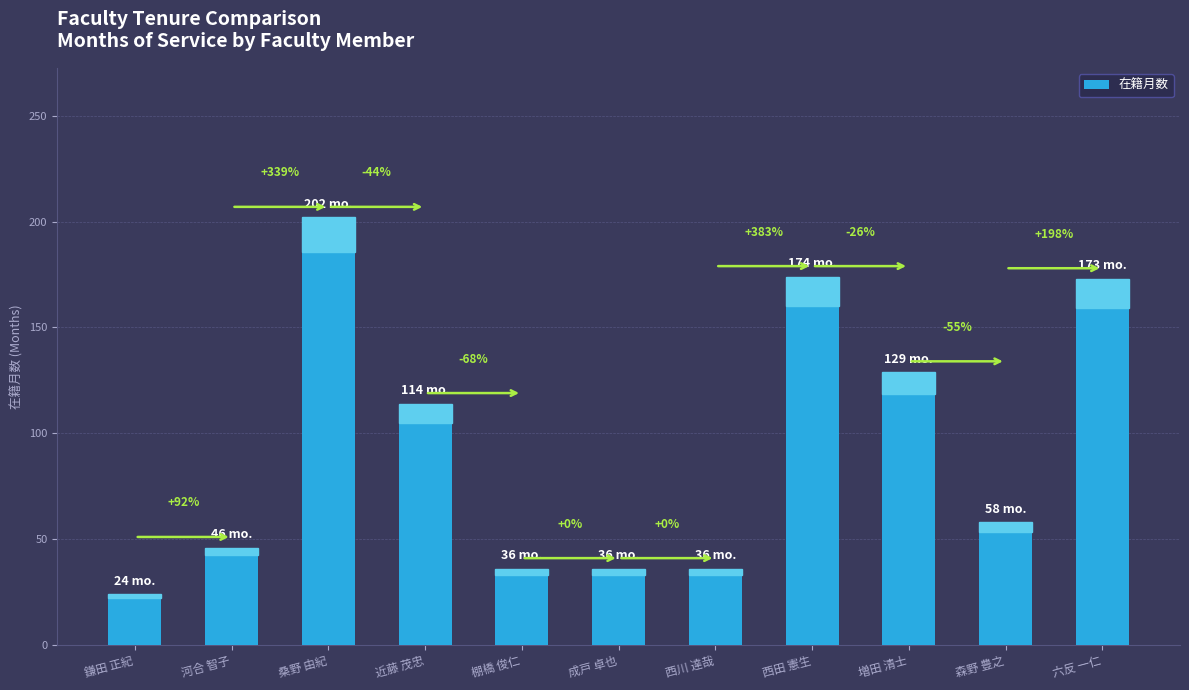

Reading right to left, transcribe all the data shown in this chart.

六反 一仁=173	森野 豊之=58	増田 清士=129	西田 憲生=174	西川 達哉=36	成戸 卓也=36	棚橋 俊仁=36	近藤 茂忠=114	桑野 由紀=202	河合 智子=46	鎌田 正紀=24